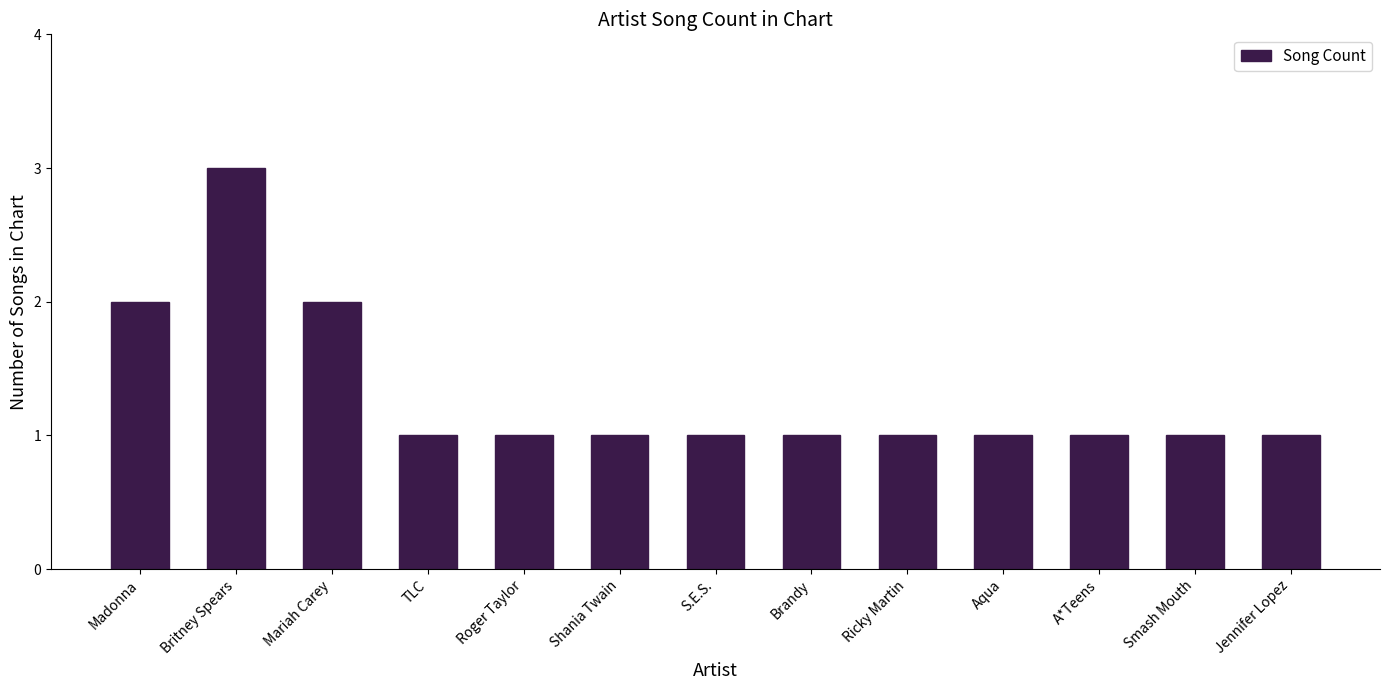

What position from the left is Aqua?

10